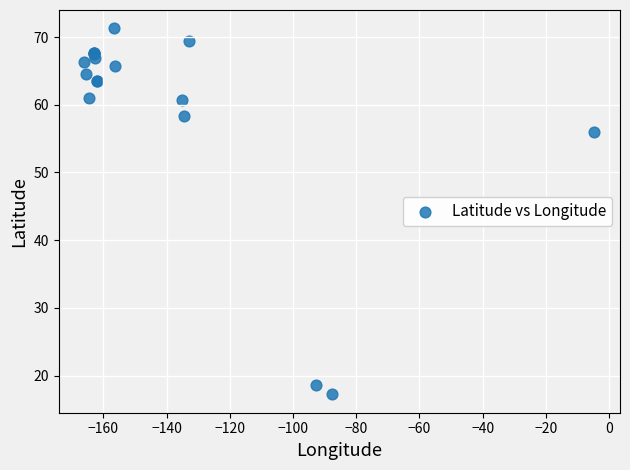

What Y value in the scatter plot is closest to 44?

55.9